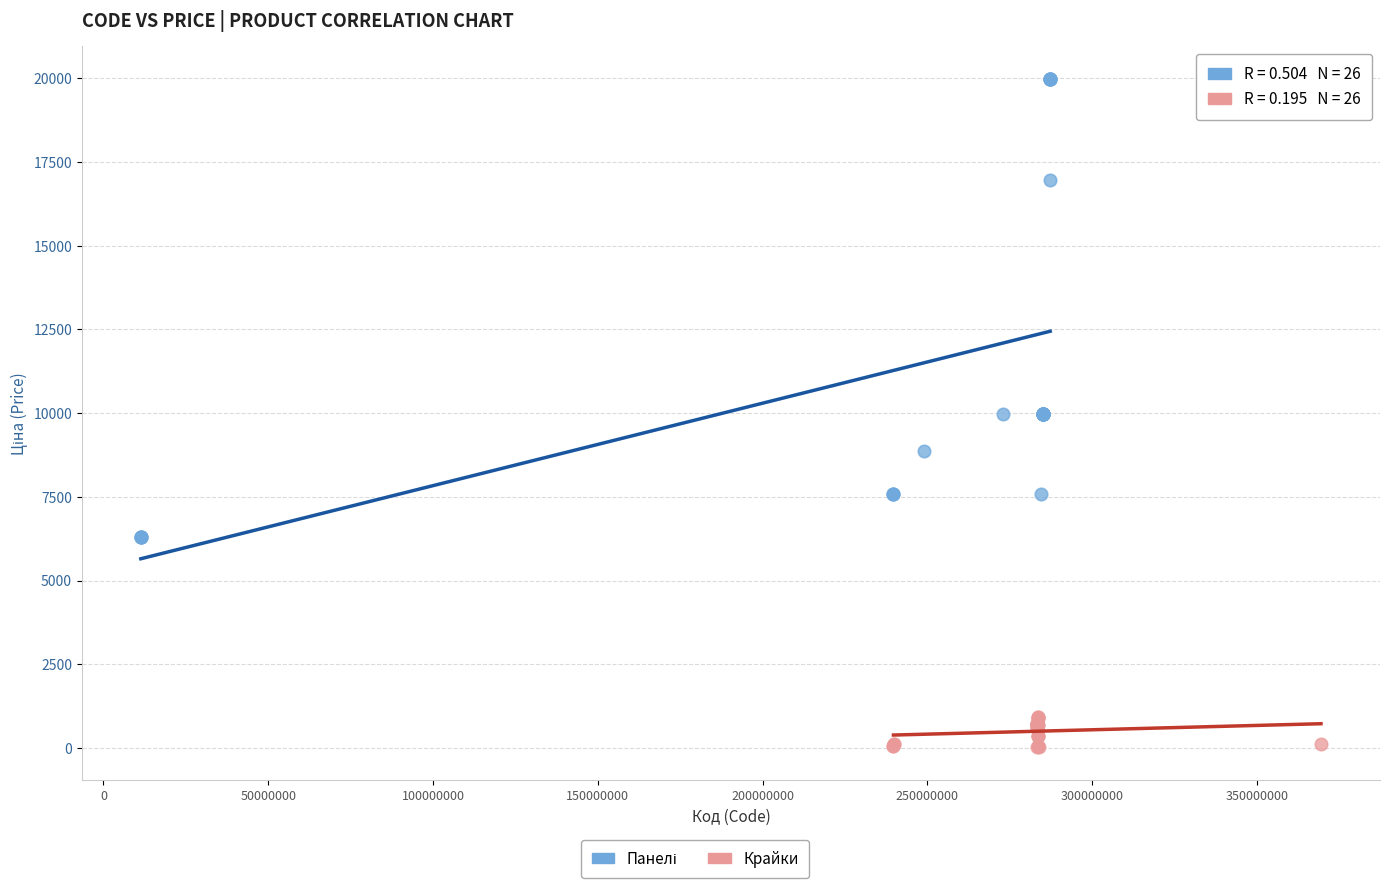

Which series reaches the minimum Y coordinate?

Крайки